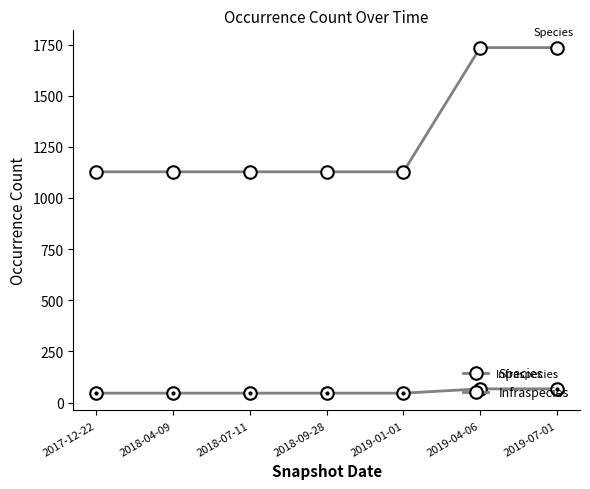

Count the number of categories in the chart.

7